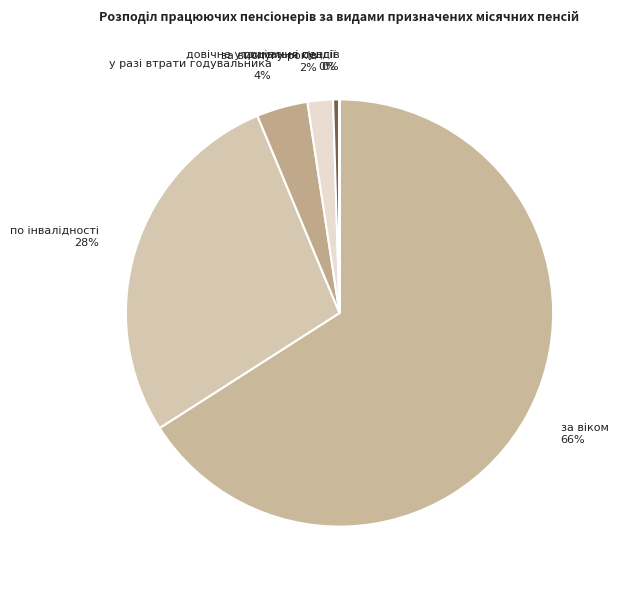

To the nearest percent, what is the average slice percentage?

17%